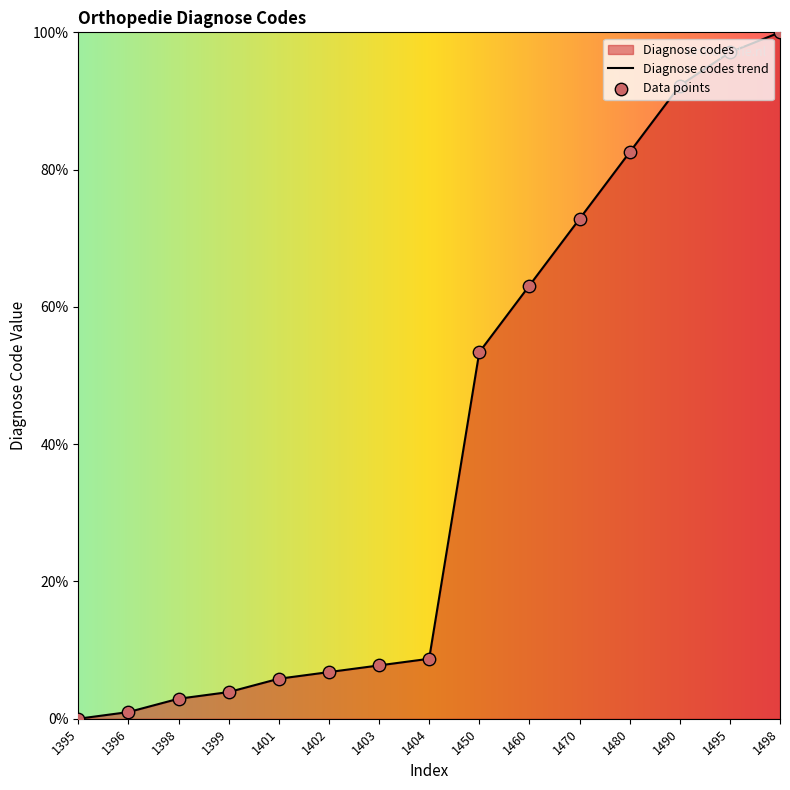

Approximately how many times larger is the value at 1450 compared to 1498?

0.5